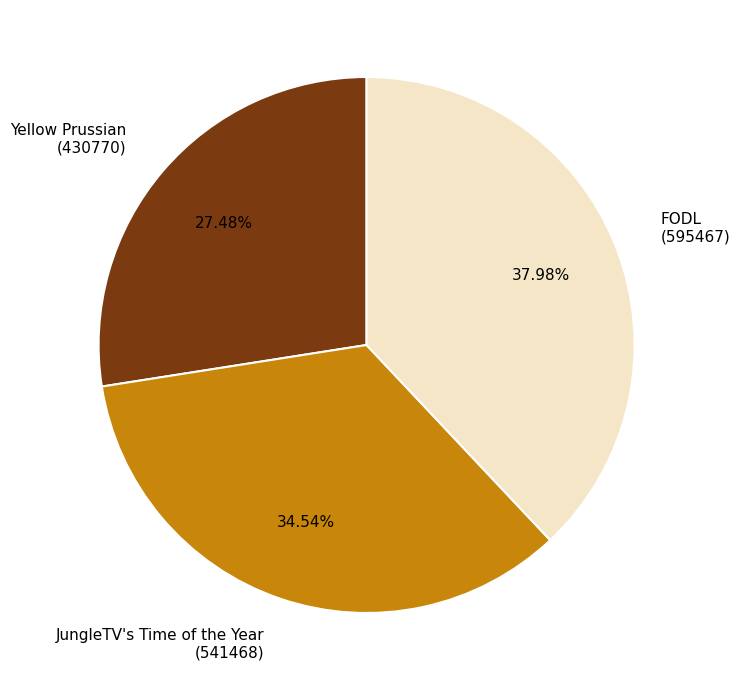

What is the largest slice in the pie chart?

FODL (595467)